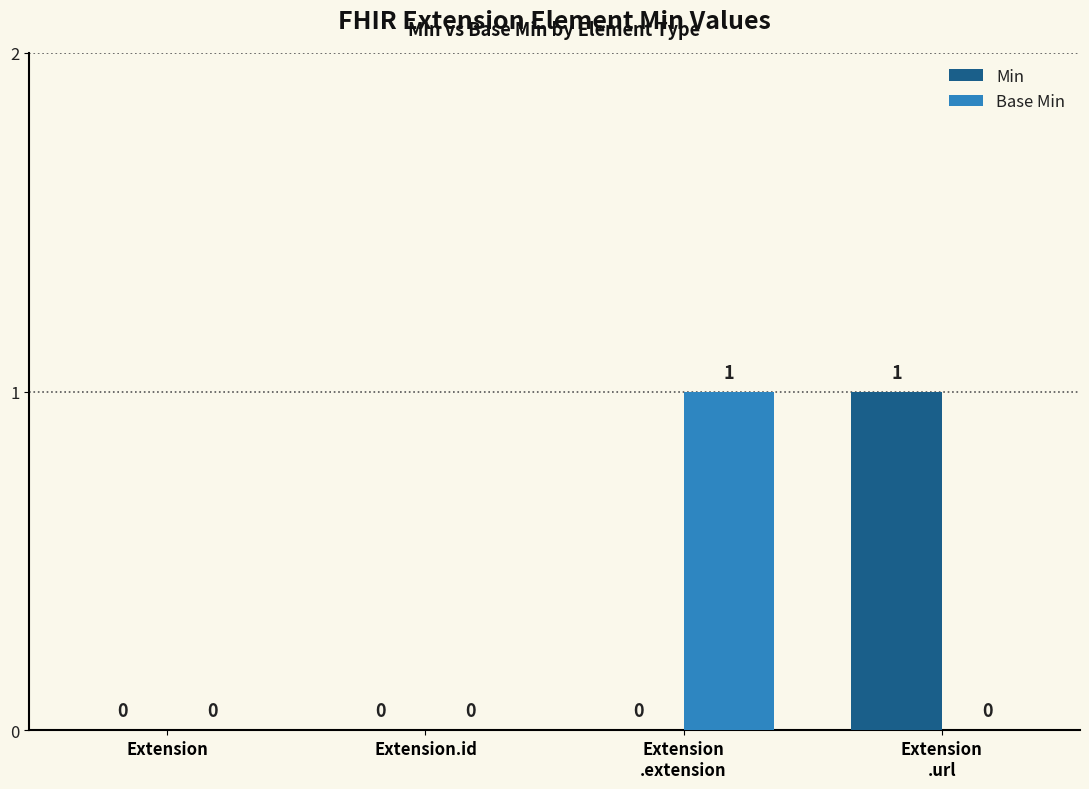

The value of Base Min at Extension.id is 0. True or false?

True